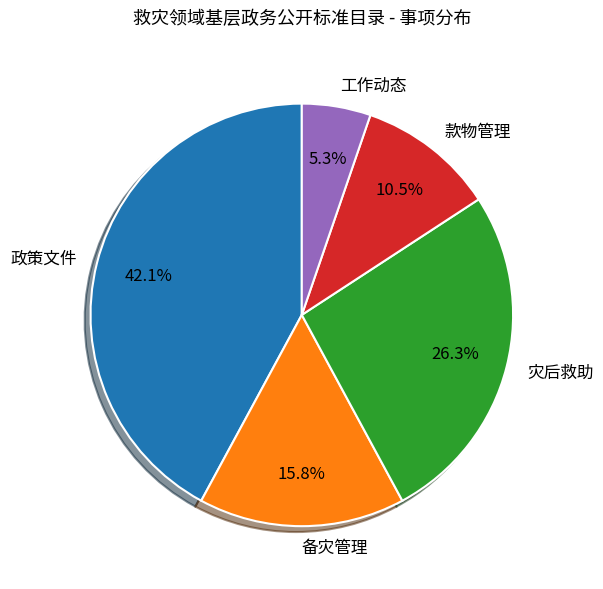

To the nearest percent, what is the difference between the 工作动态 and 政策文件 slice percentages?

37%